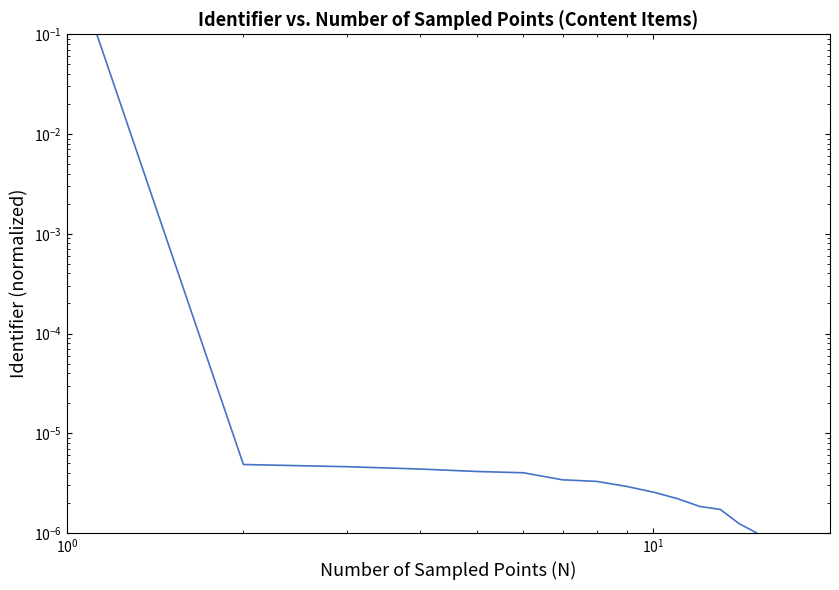

True or false: the data shows 0.0 at 11.

False